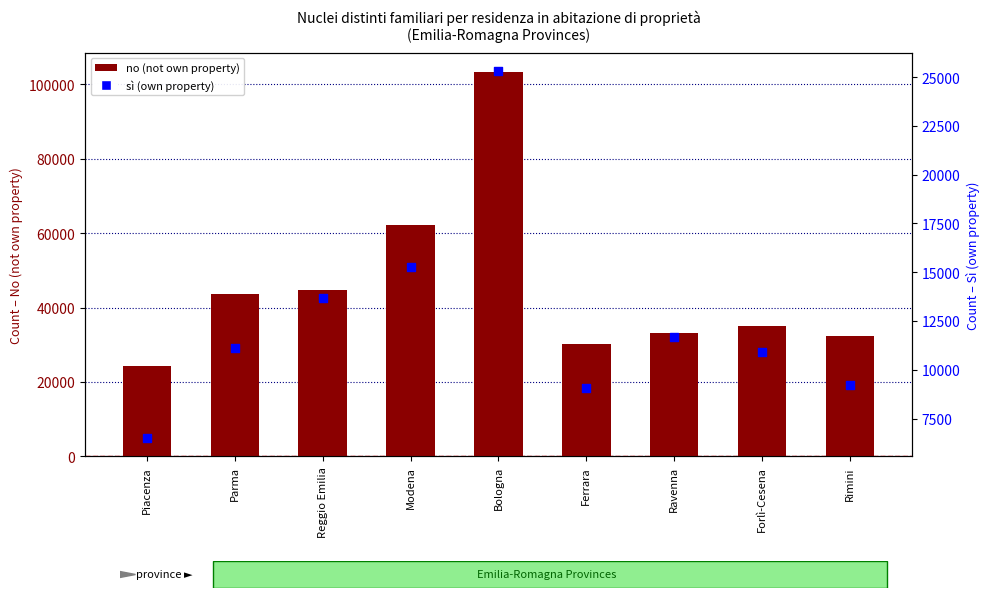

Which series has the largest Y range (max minus min)?

no (not own property)